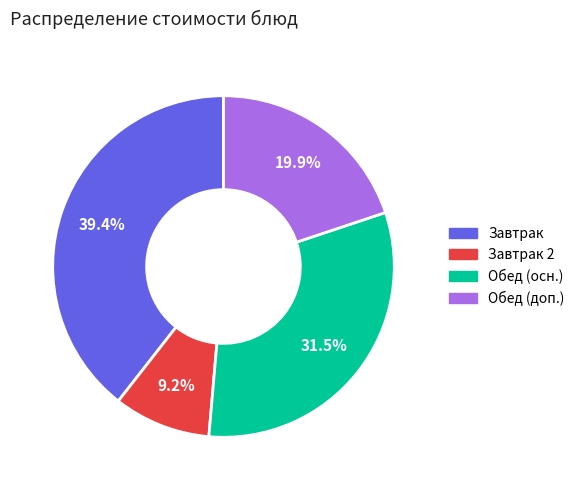

How many segments does this pie chart have?

4